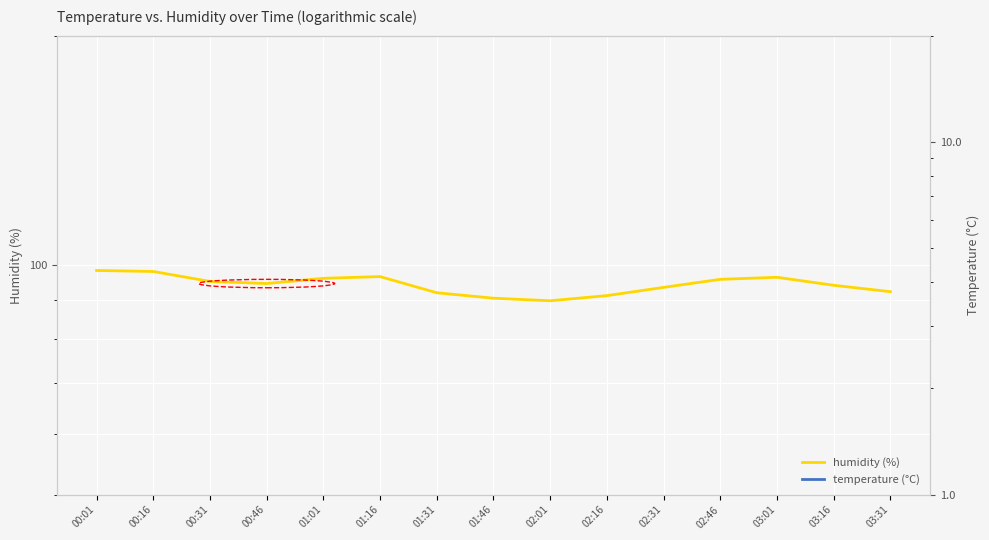

The humidity series shows 48.4 at 03:16. True or false?

False